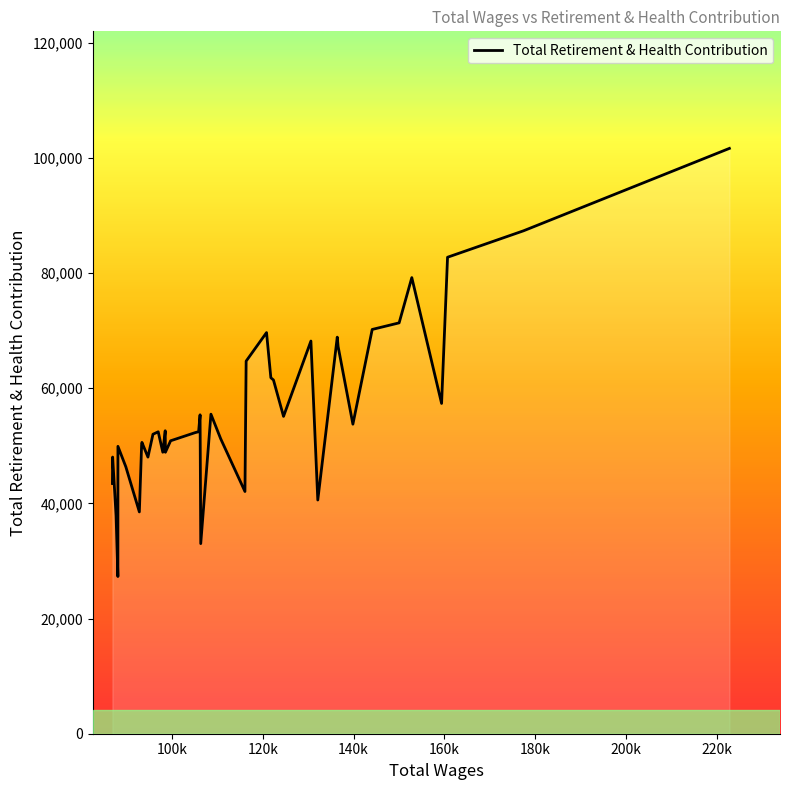

Does the chart display data point markers on the line(s)?

No